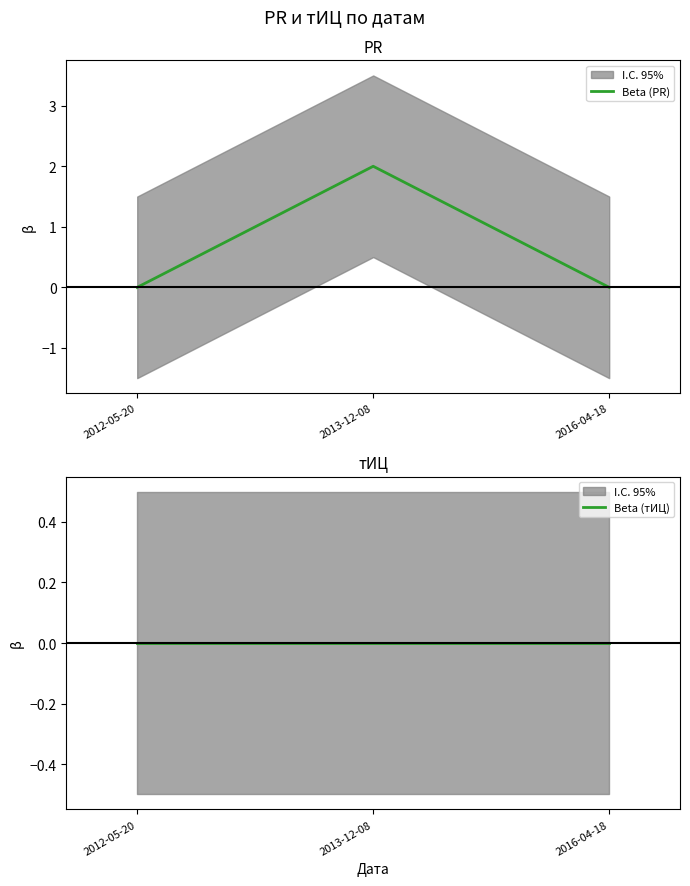

What is the total value across all series at 2013-12-08?

2